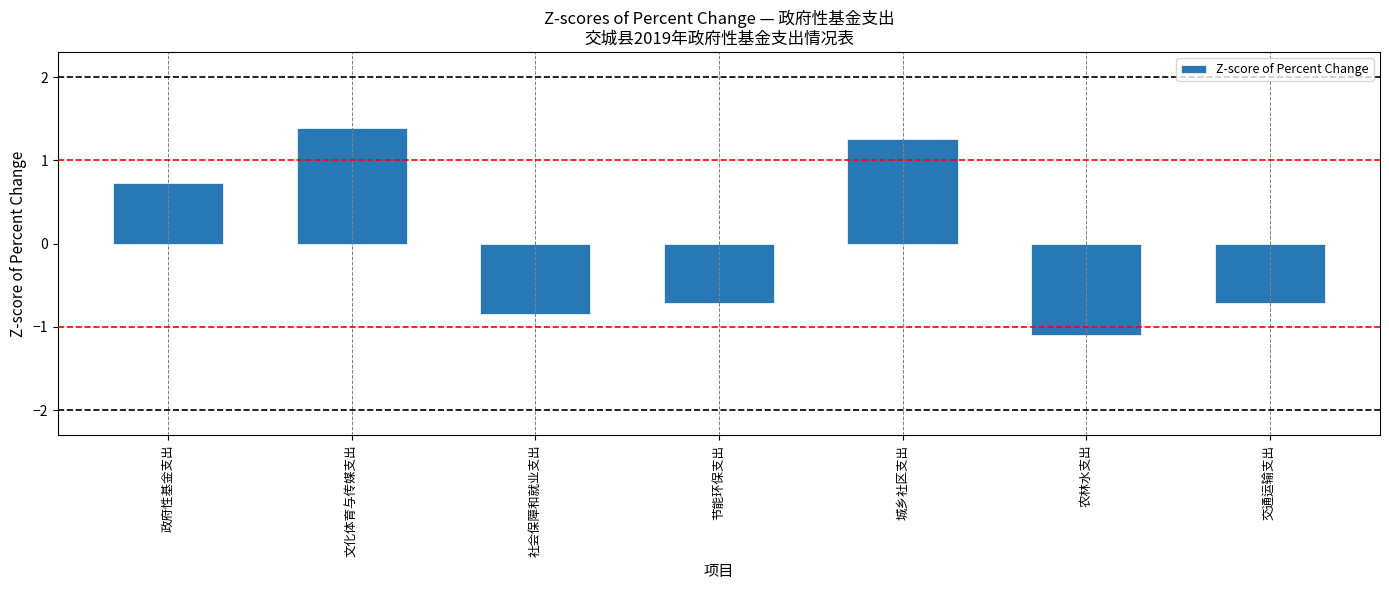

Are the bars horizontal?

No